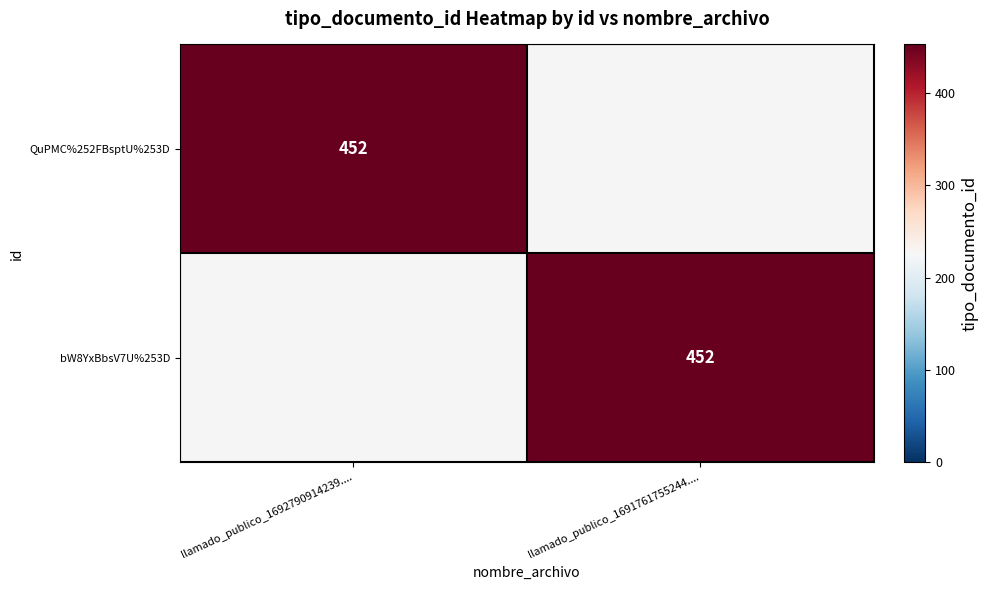

Which has a higher value, llamado_publico_1692790914239.... or llamado_publico_1691761755244....?

llamado_publico_1692790914239....